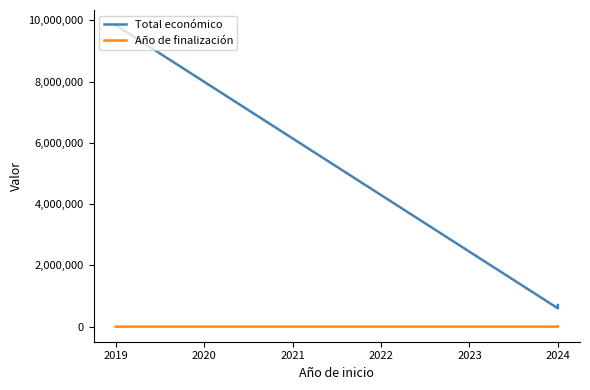

True or false: Total económico and Año de finalización cross at least once.

False